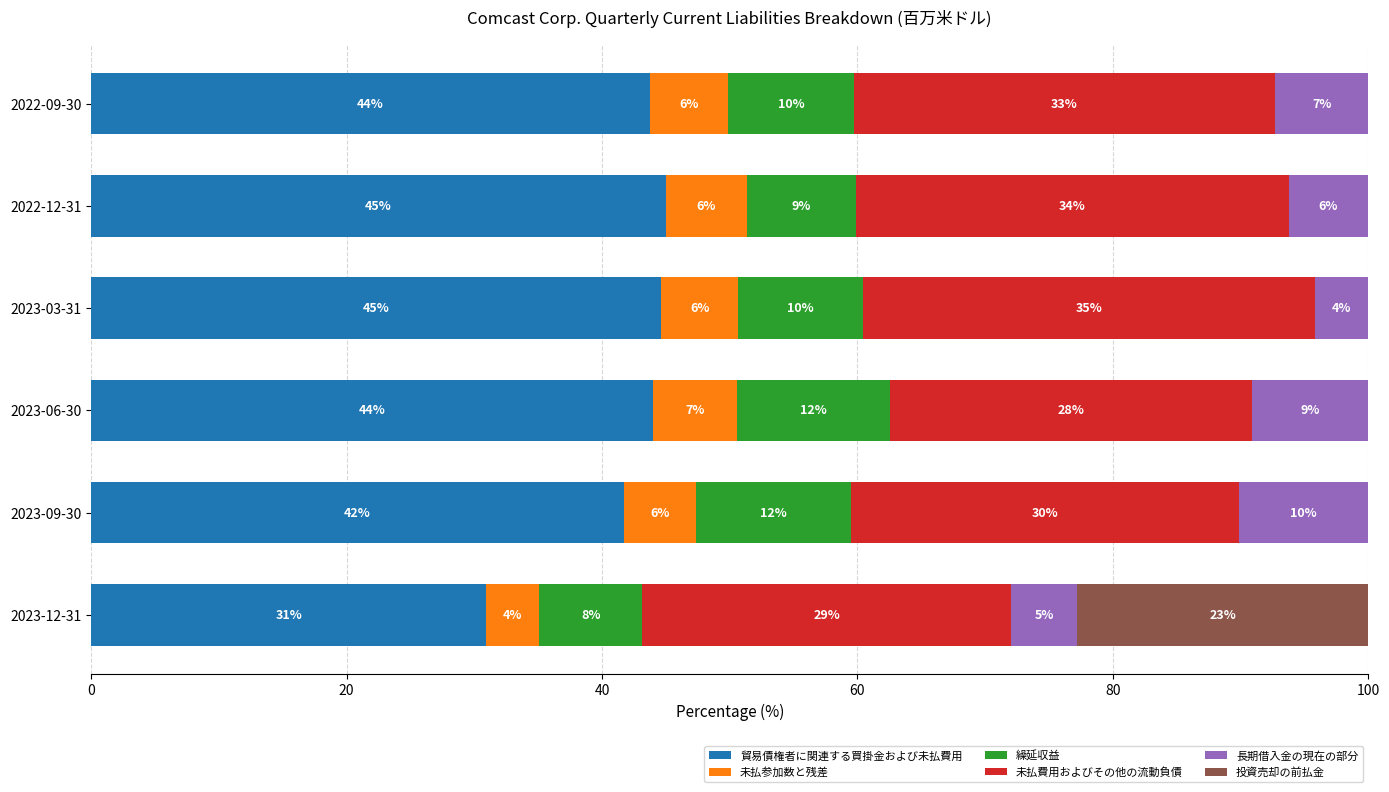

What are all the series names shown in the legend?

貿易債権者に関連する買掛金および未払費用, 未払参加数と残差, 繰延収益, 未払費用およびその他の流動負債, 長期借入金の現在の部分, 投資売却の前払金